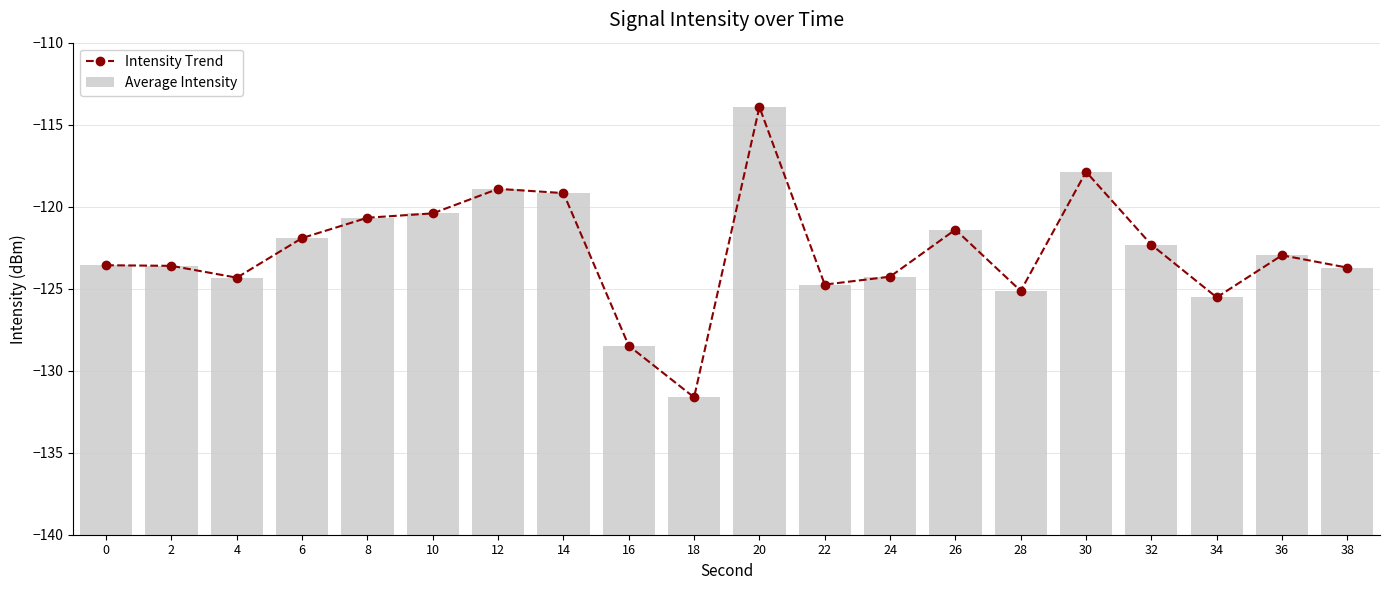

What is the value of the Intensity Trend point at the 7th from the left?

-118.9